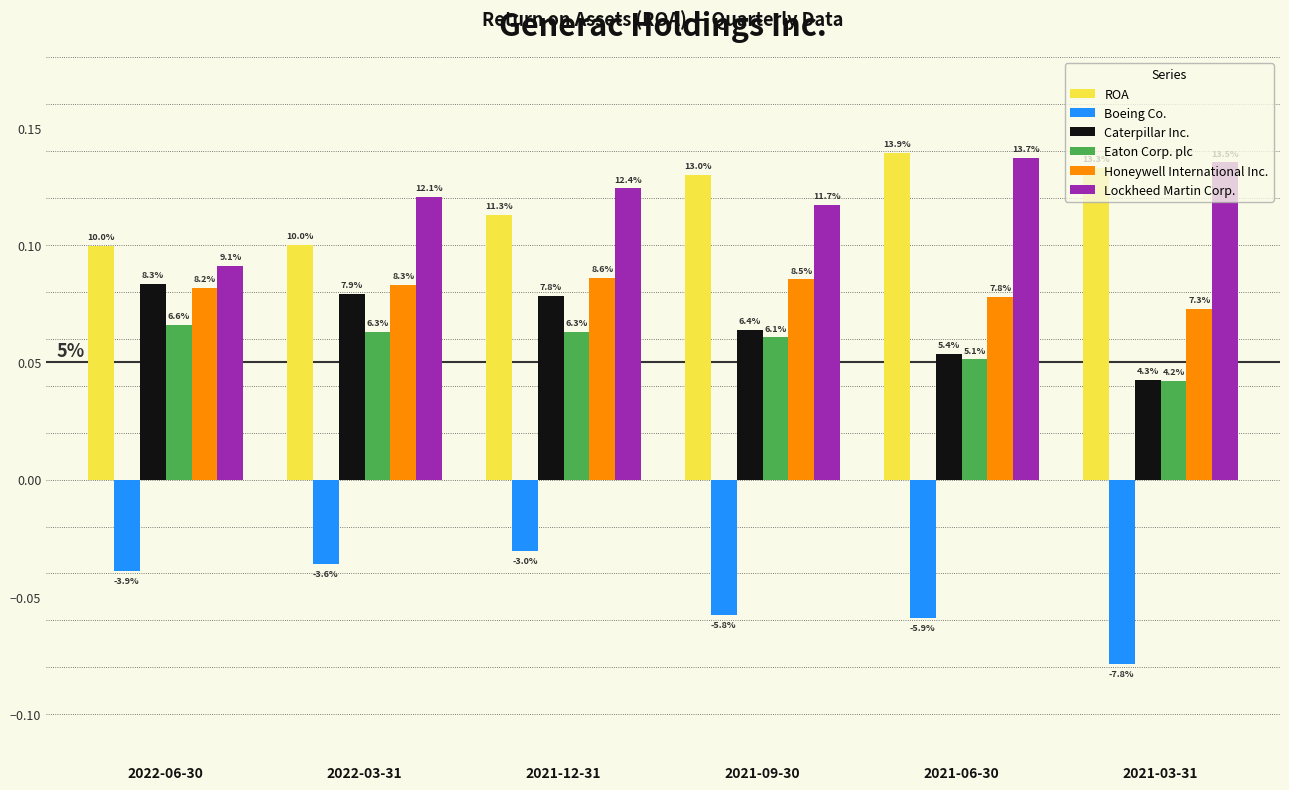

How many bars are there in each group?

6